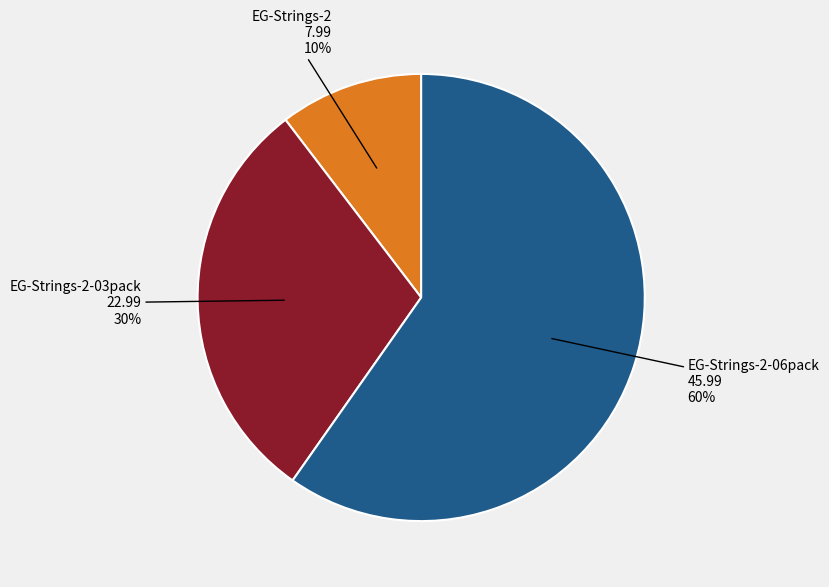

What is the smallest slice in the pie chart?

EG-Strings-2